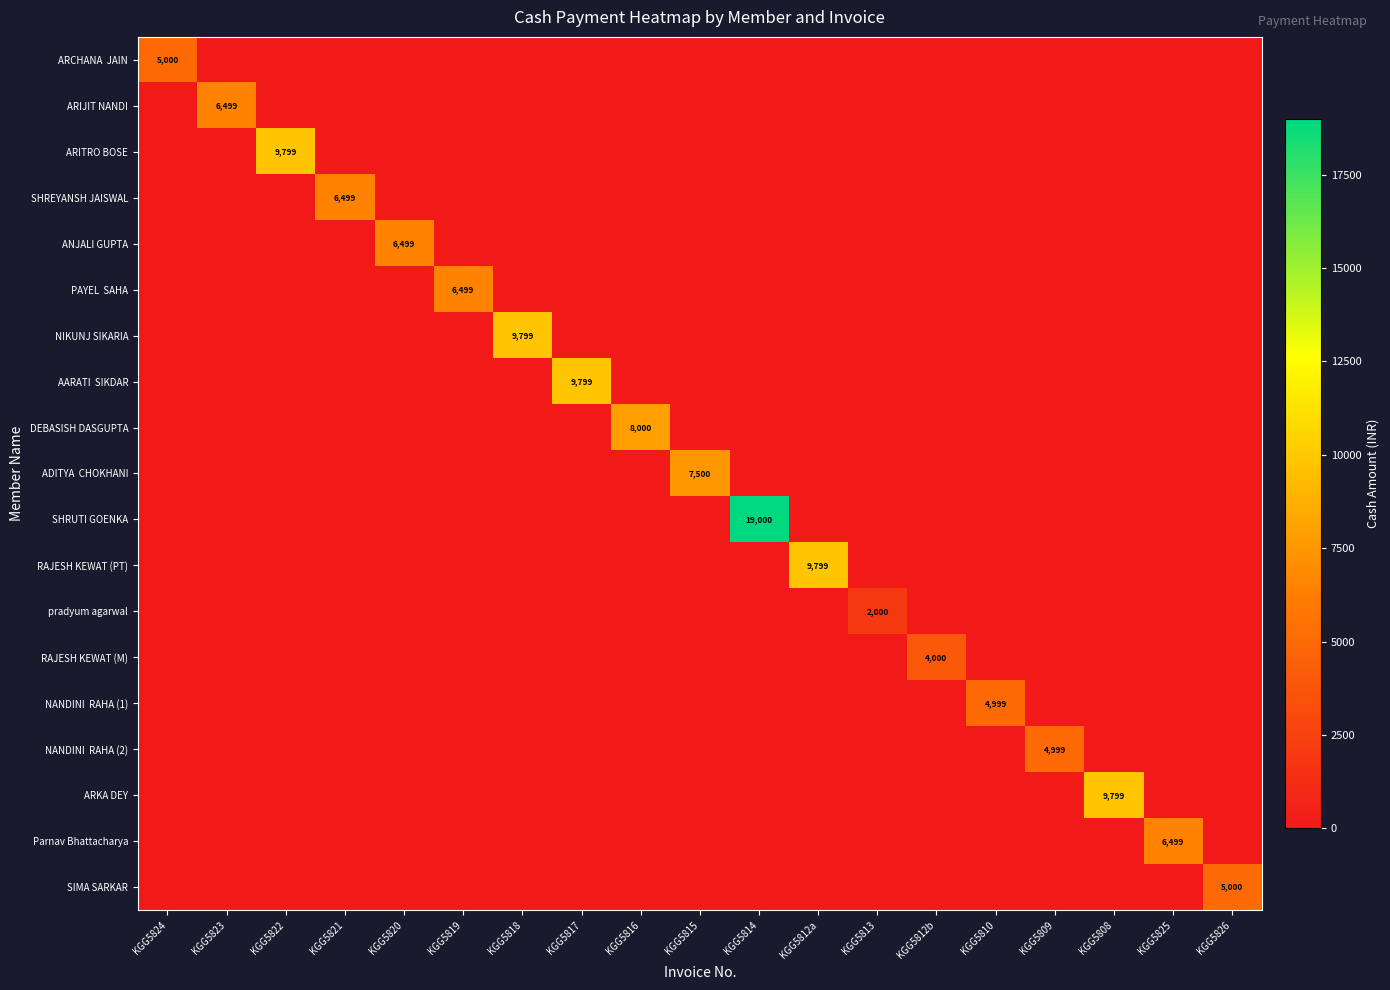

At KGG5810, list the series in order from smallest to largest.

ARCHANA JAIN, ARIJIT NANDI, ARITRO BOSE, SHREYANSH JAISWAL, ANJALI GUPTA, PAYEL SAHA, NIKUNJ SIKARIA, AARATI SIKDAR, DEBASISH DASGUPTA, ADITYA CHOKHANI, SHRUTI GOENKA, RAJESH KEWAT (PT), pradyum agarwal, RAJESH KEWAT (M), NANDINI RAHA (2), ARKA DEY, Parnav Bhattacharya, SIMA SARKAR, NANDINI RAHA (1)